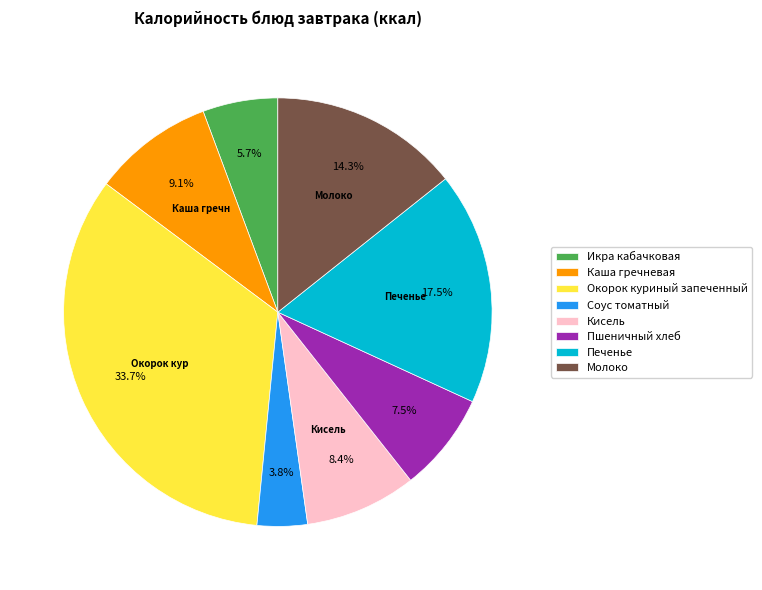

Which category has the biggest portion of the pie?

Окорок куриный запеченный